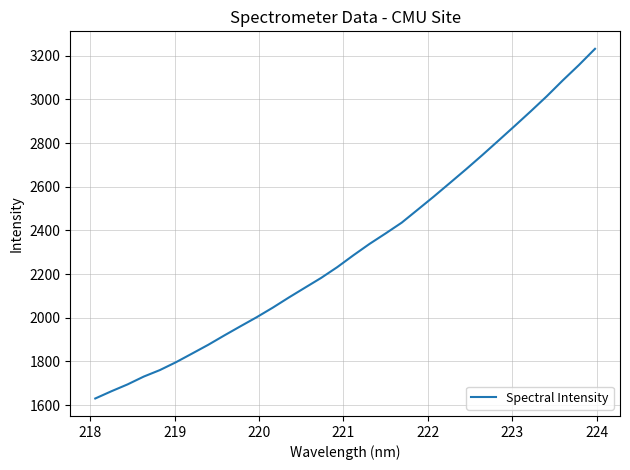

What is the minimum value shown in the chart?

1630.5